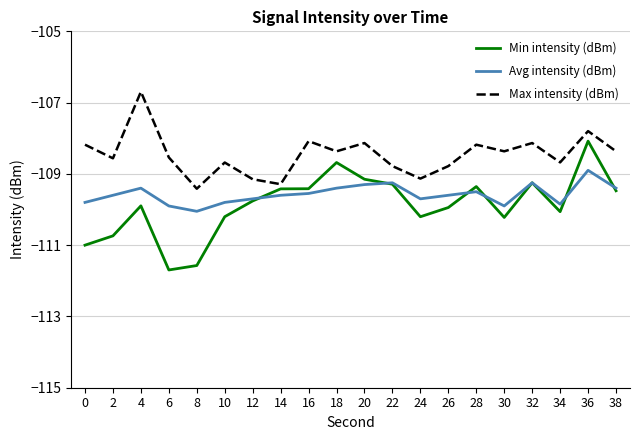

Where is the first local minimum for Max intensity (dBm)?

2